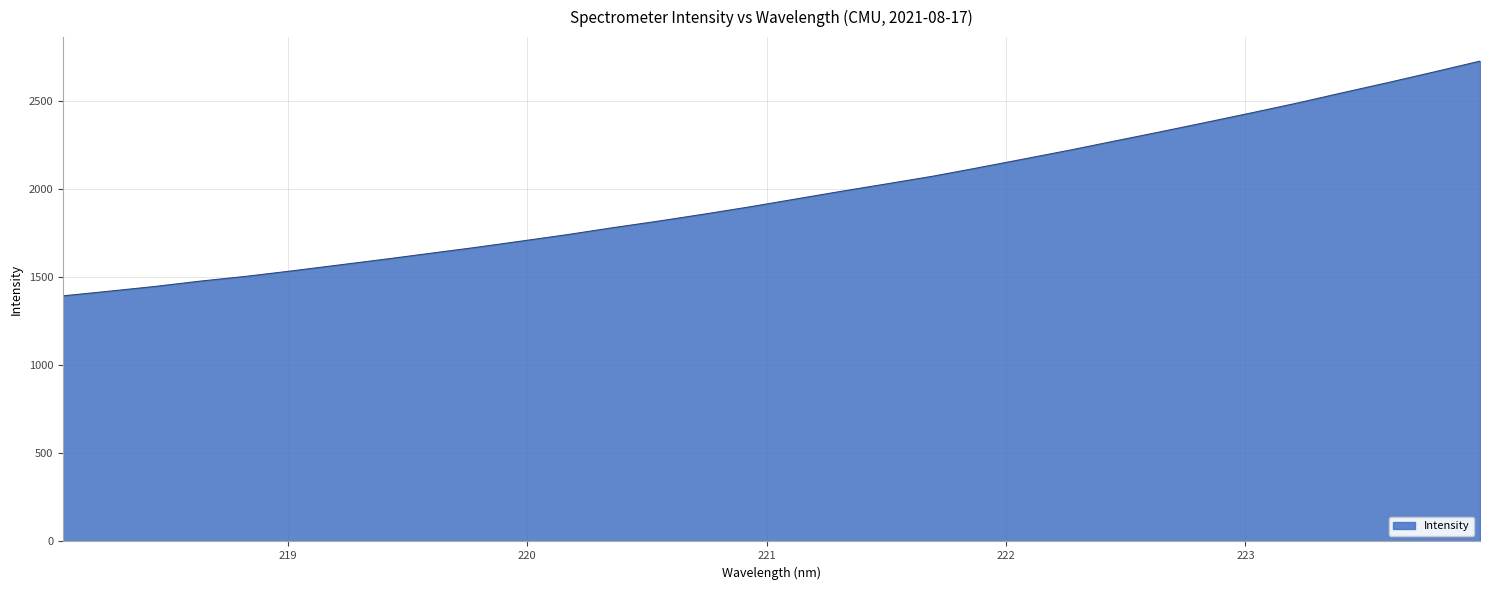

What is the maximum value shown in the chart?

2729.1